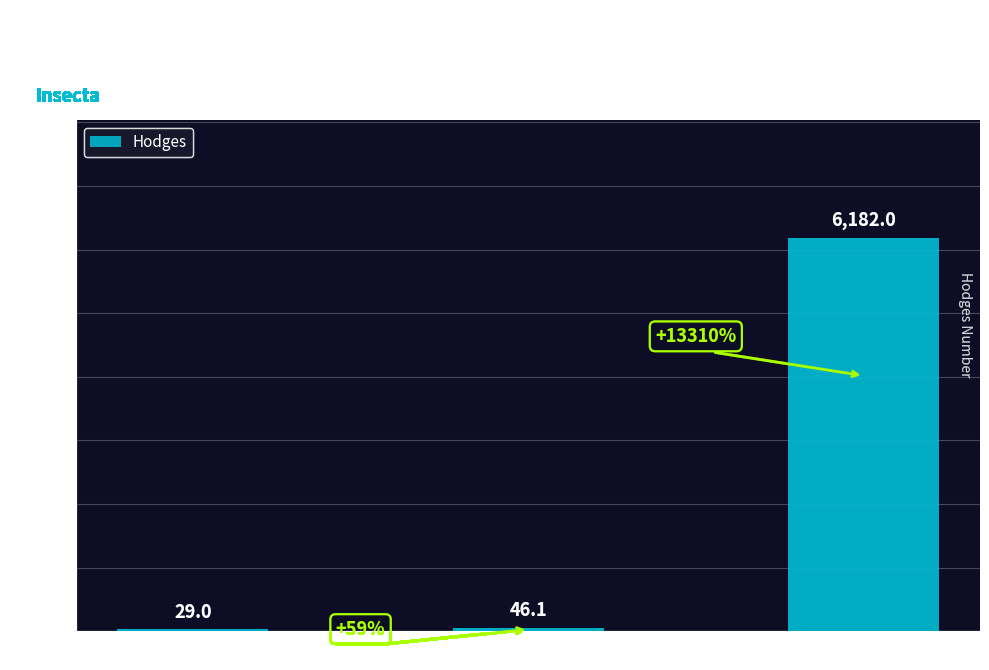

Which label corresponds to the smallest value in the chart?

Moths